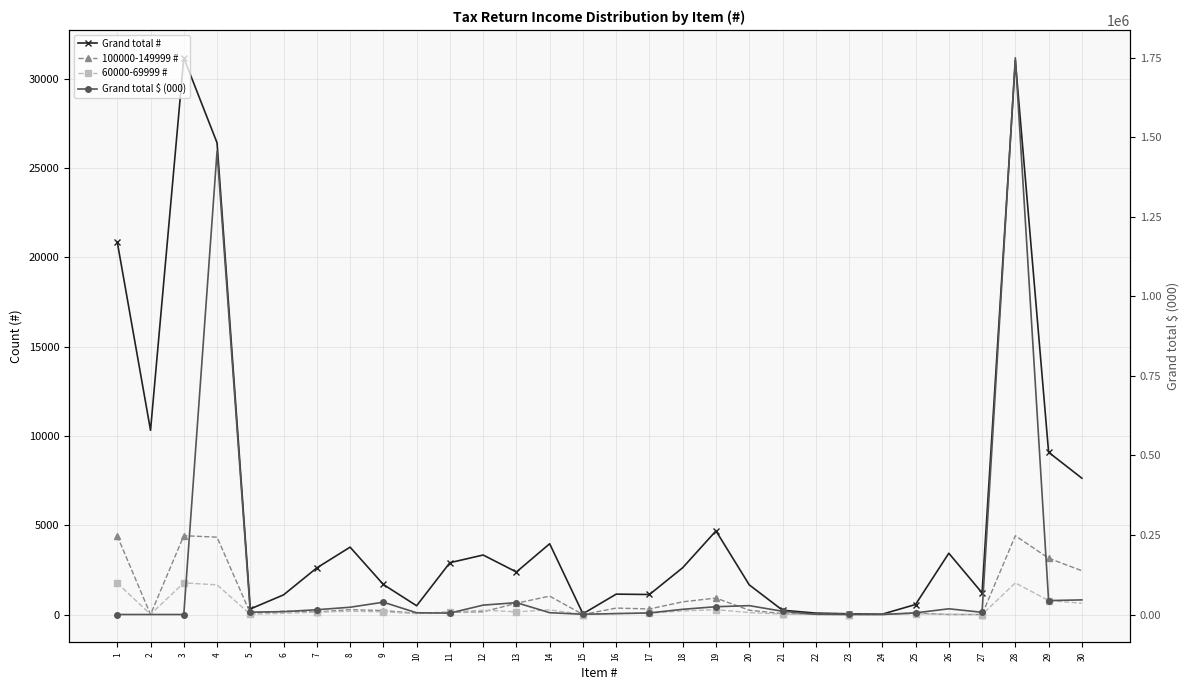

How many data points in Grand total # are less than 2610?

15